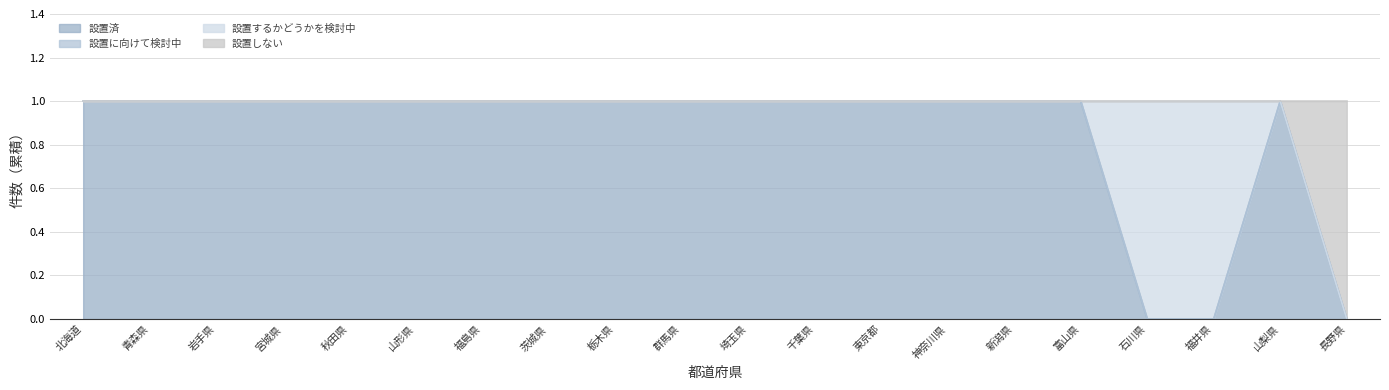

What is the approximate value of 設置済 at 山梨県?

1